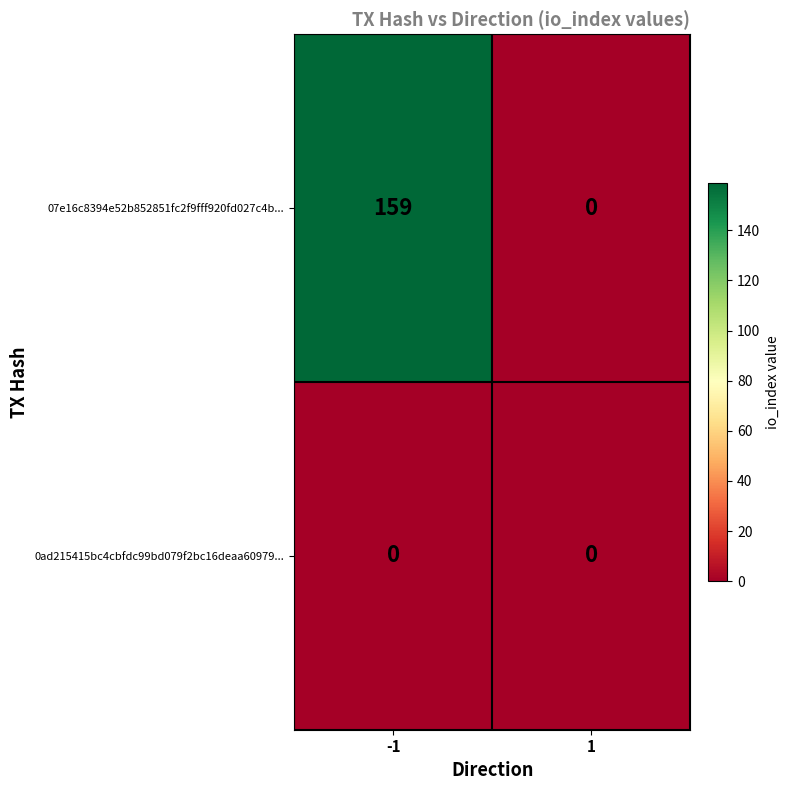

True or false: 07e16c8394e52b852851fc2f9fff920fd027c4b... has a value of 286 at -1.

False